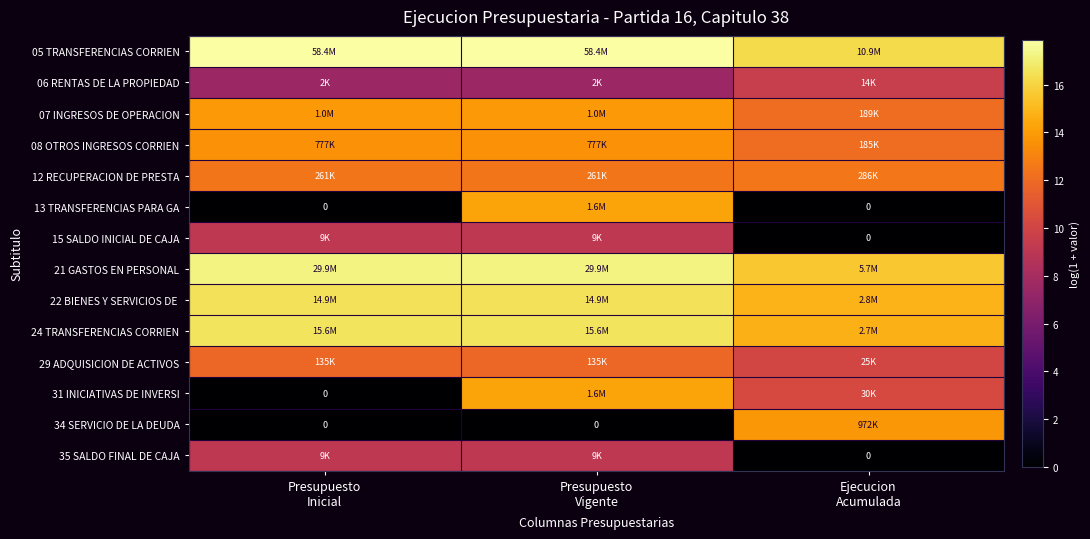

How many data points in 21 GASTOS EN PERSONAL are above 17?

2